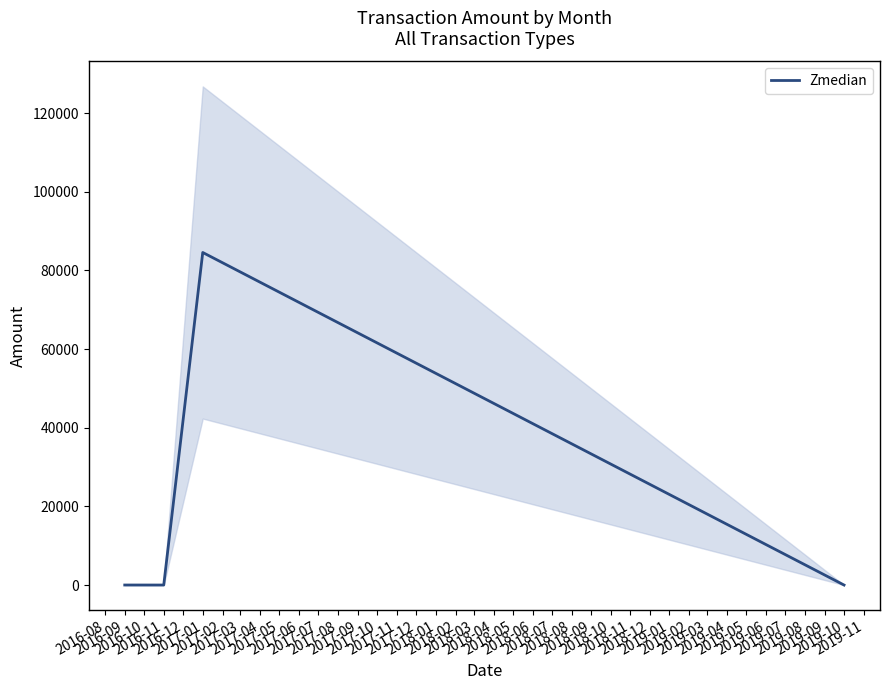

How many lines are shown in the chart?

1